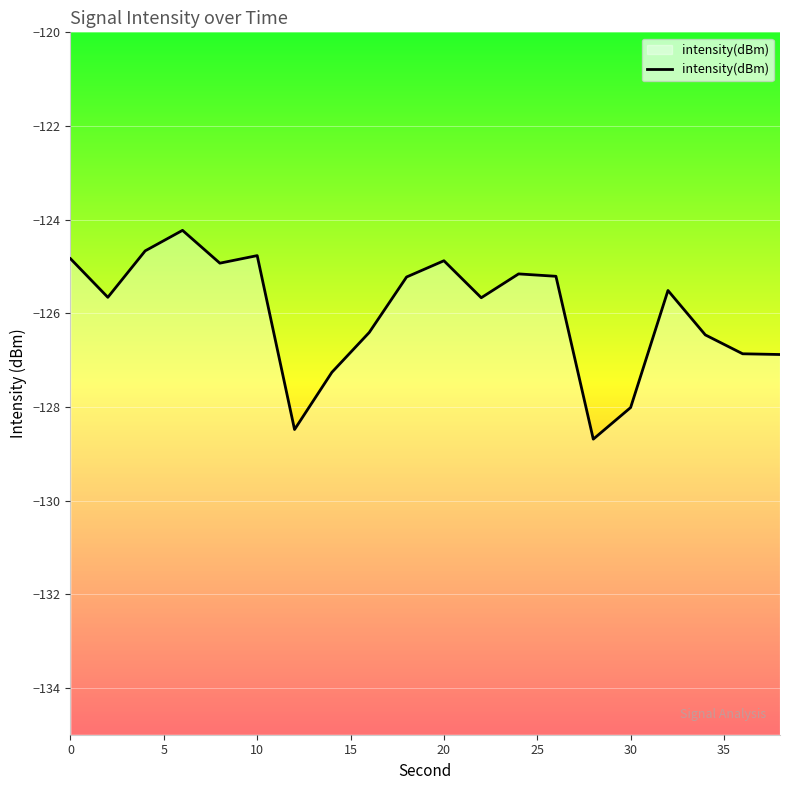

What is the smallest value displayed?

-128.7